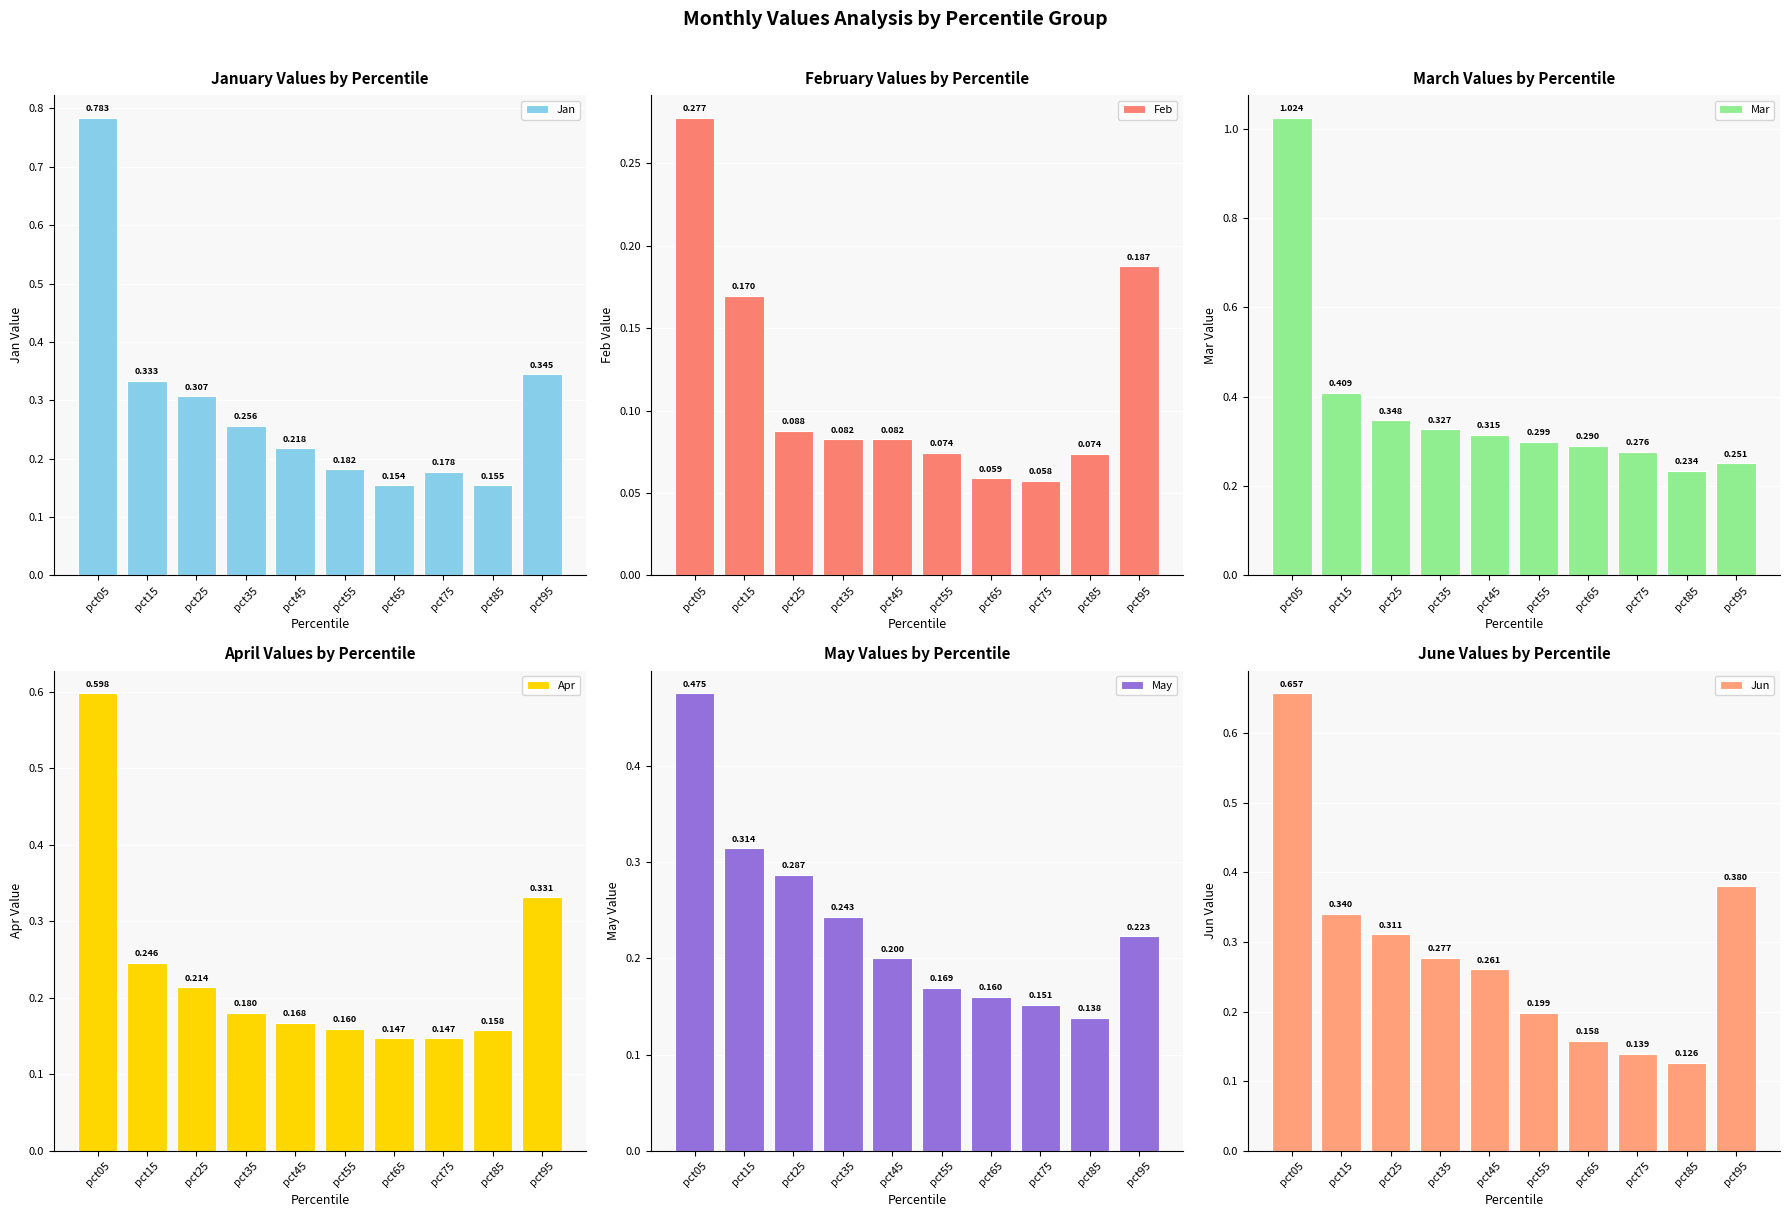

Rank the categories by May value from highest to lowest.

pct05, pct15, pct25, pct35, pct95, pct45, pct55, pct65, pct75, pct85